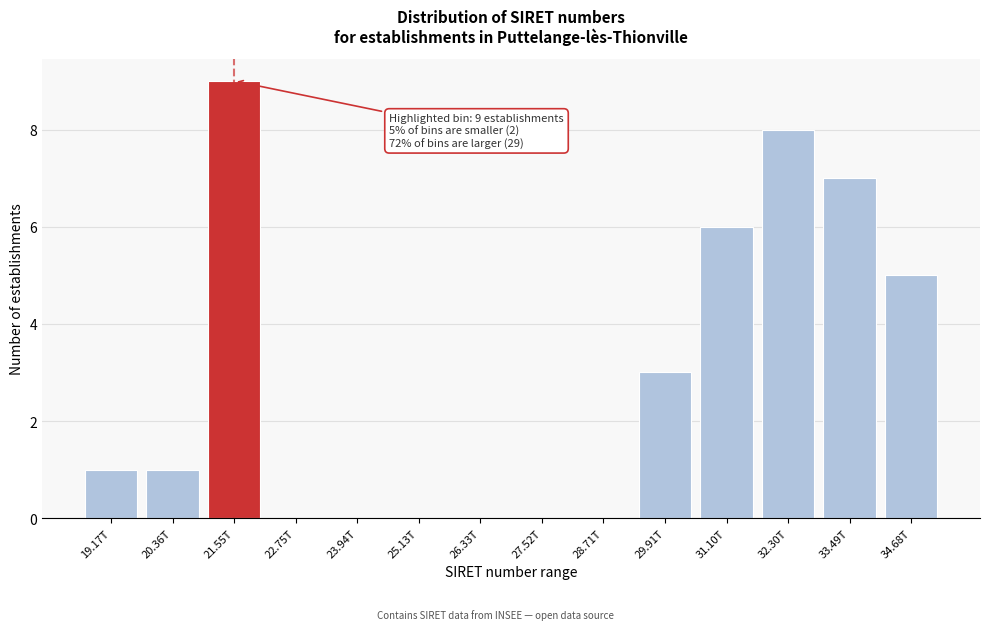

Reading left to right, list all the values displayed in this chart.

19.17T=1	20.36T=1	21.55T=9	22.75T=0	23.94T=0	25.13T=0	26.33T=0	27.52T=0	28.71T=0	29.91T=3	31.10T=6	32.30T=8	33.49T=7	34.68T=5